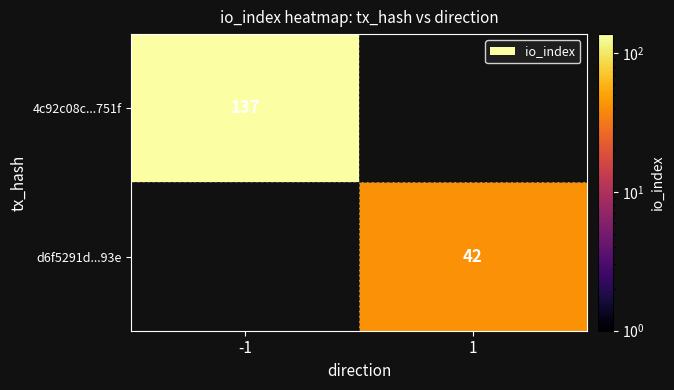

Is the value of 4c92c08c...751f at -1 greater than the value of d6f5291d...93e at 1?

Yes